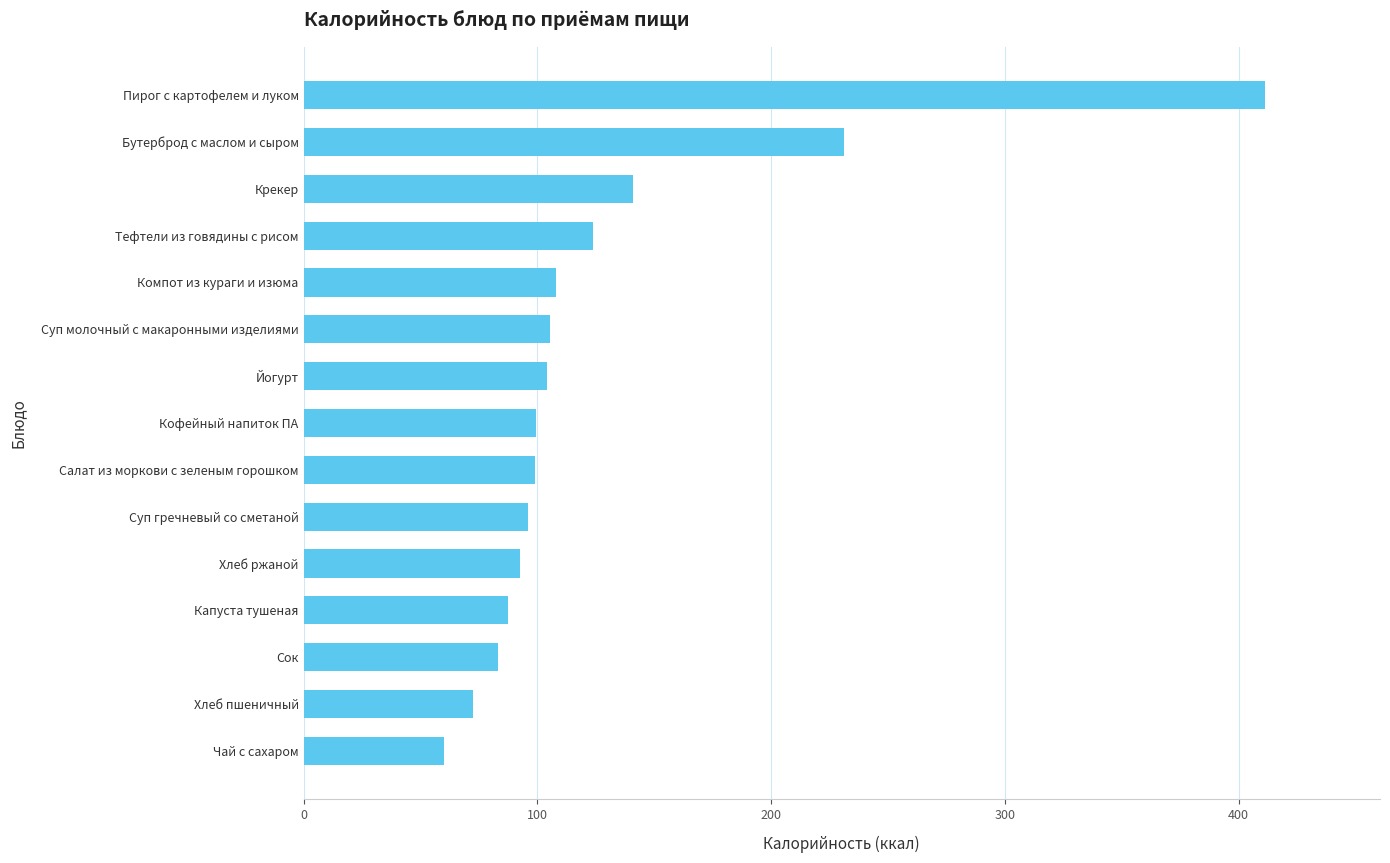

Which label corresponds to the largest value in the chart?

Пирог с картофелем и луком